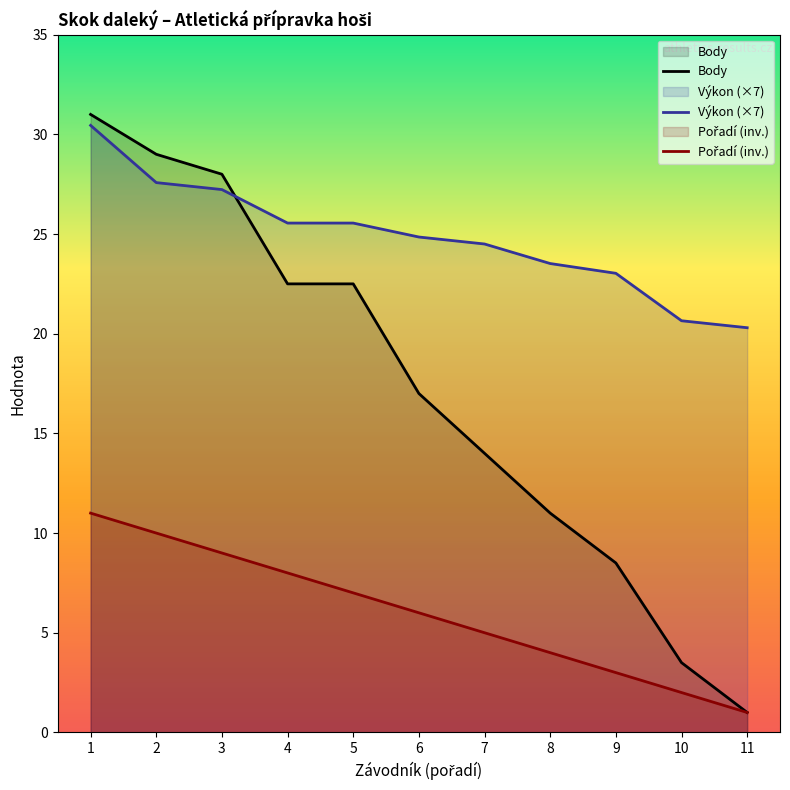

True or false: Pořadí (inv.) and Výkon (×7) intersect in this chart.

False